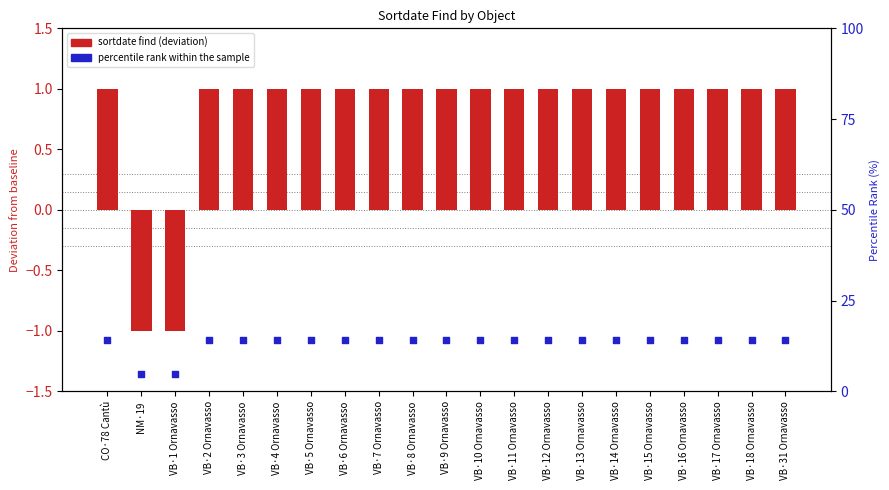

At which category is the sum across all series the highest?

CO·78 Cantù